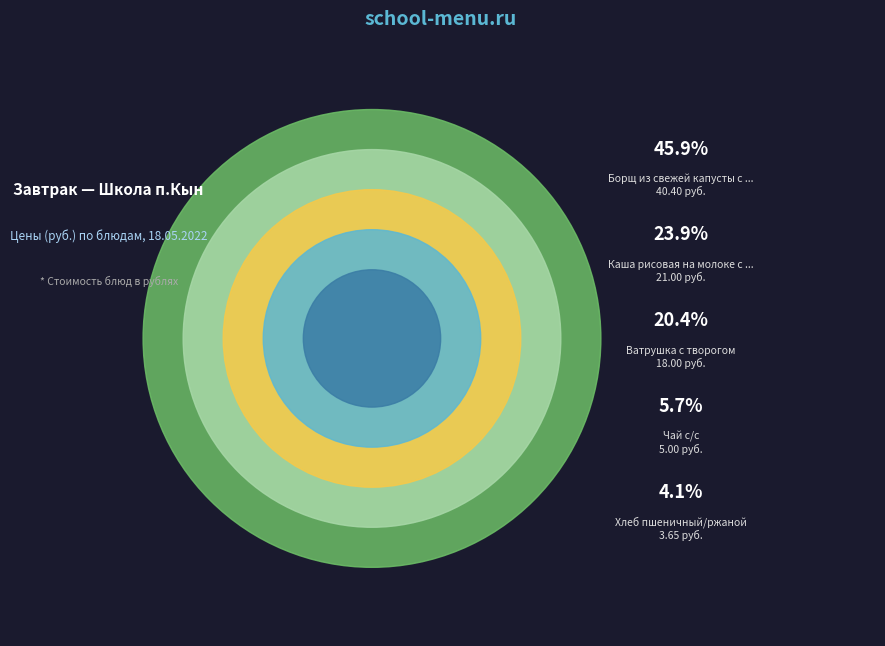

What percentage is the Чай с/с slice, to the nearest percent?

6%